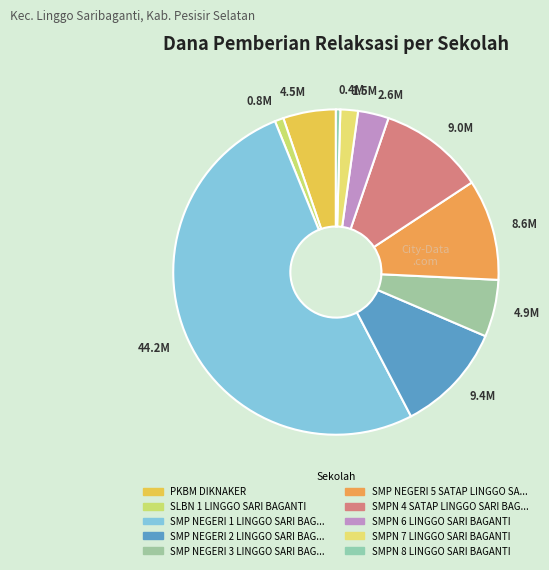

What is the largest slice in the pie chart?

44.2M